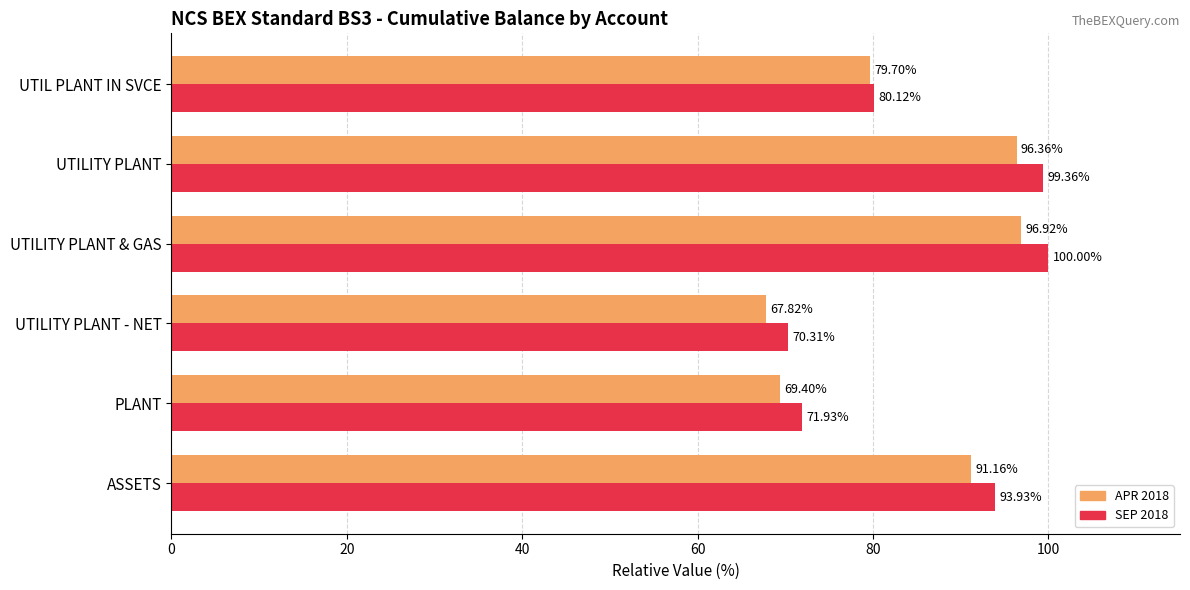

What is the difference between the maximum and minimum values in the SEP 2018 series?

29.7